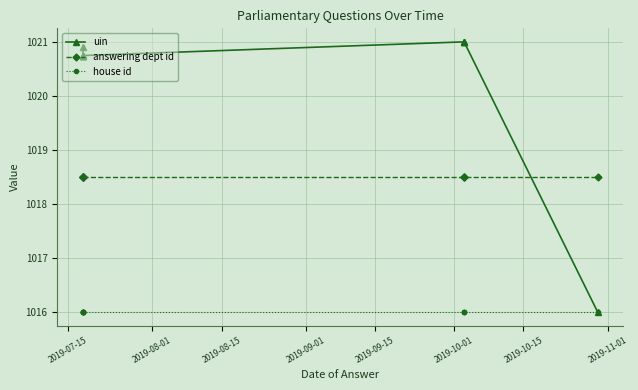

In uin, how many points are higher than both neighbors (excluding endpoints)?

1